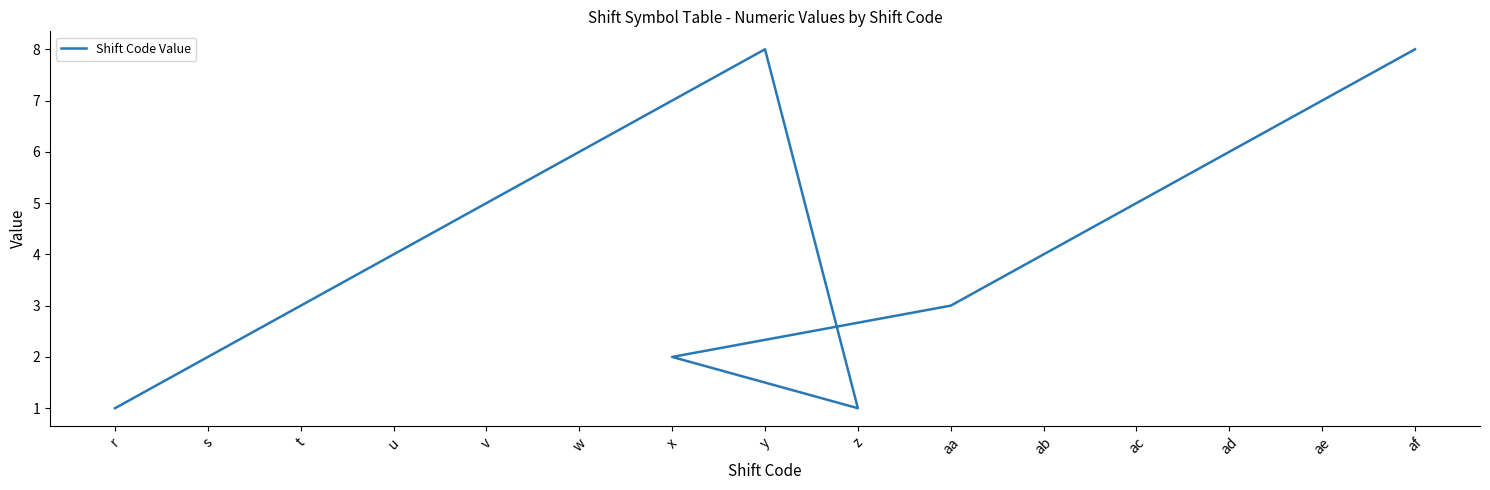

What is the difference between the values at af and z?

7